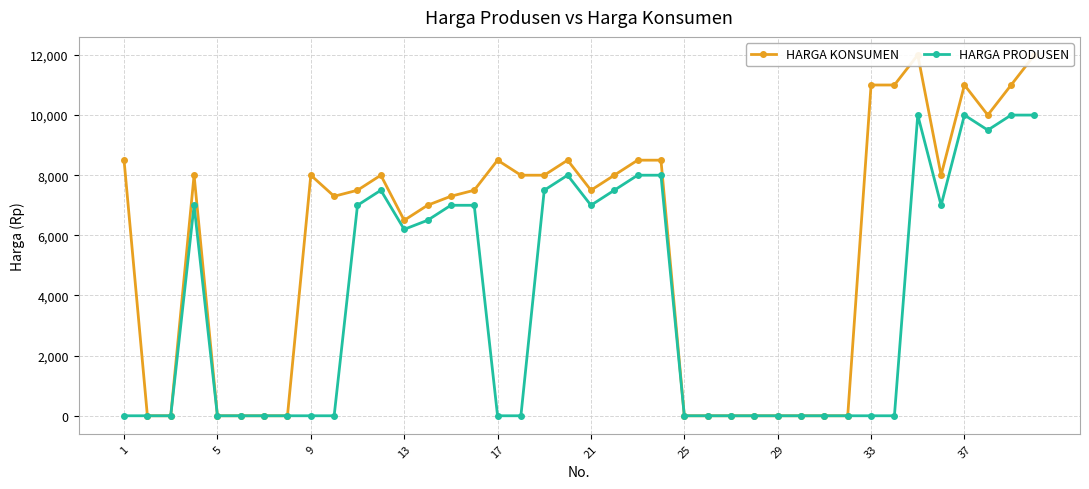

Where does the HARGA KONSUMEN series first go above 7500?

1